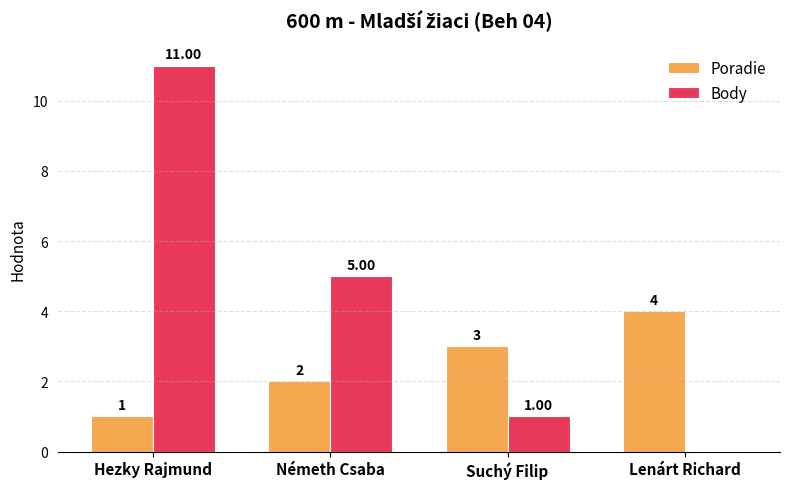

At which category does the chart reach its peak across all series?

Hezky Rajmund